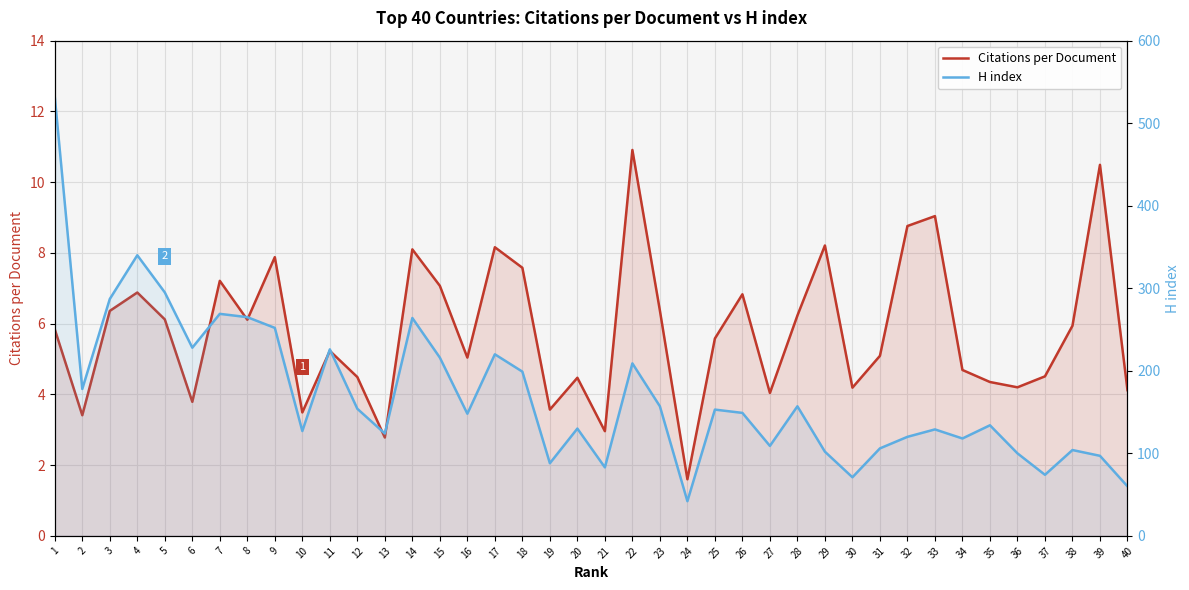

How many lines are shown in the chart?

2